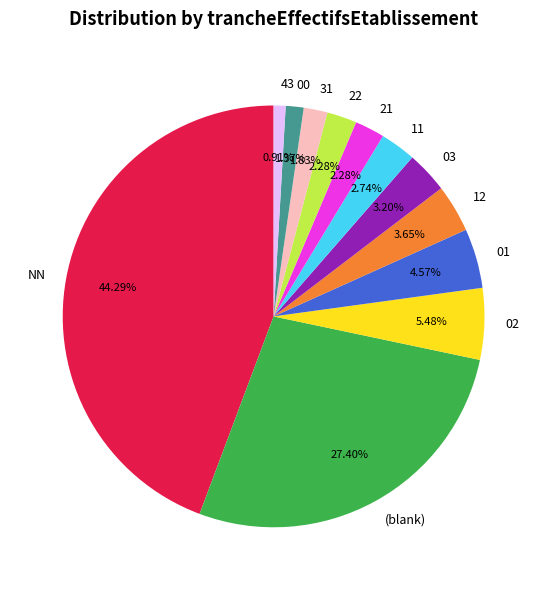

Does 02 account for over 50% of the chart?

No